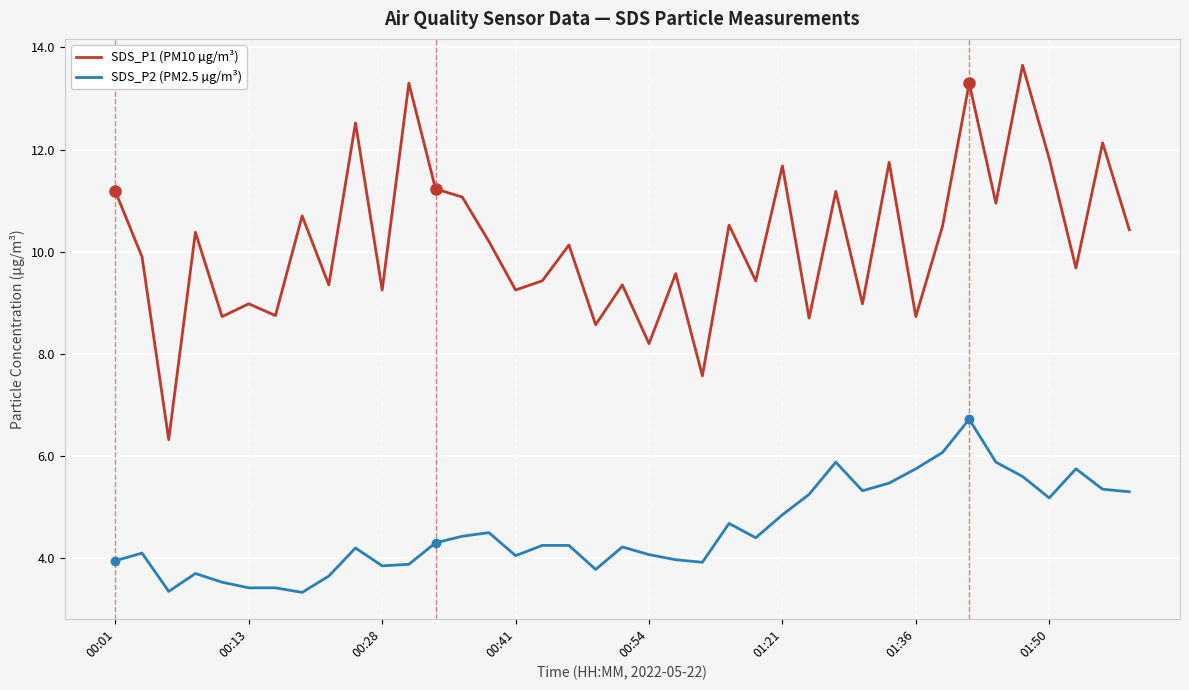

What is the lowest value of the SDS_P1 (PM10 µg/m³) series?

6.3